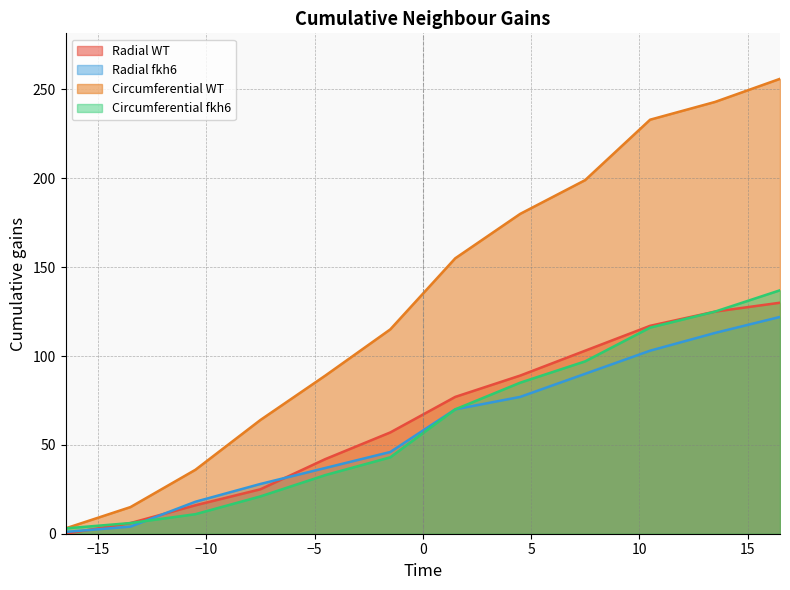

Rank the categories by Circumferential WT value from highest to lowest.

16.5, 13.5, 10.5, 7.5, 4.5, 1.5, -1.5, -4.5, -7.5, -10.5, -13.5, -16.5